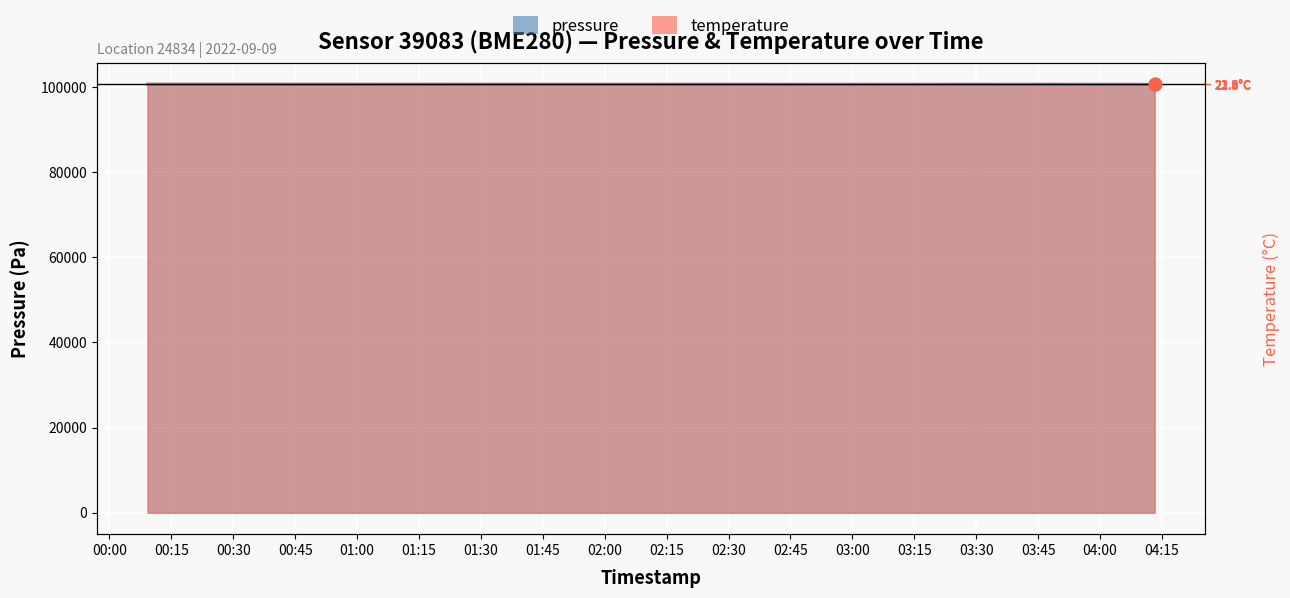

Which series contains the highest Y value?

pressure